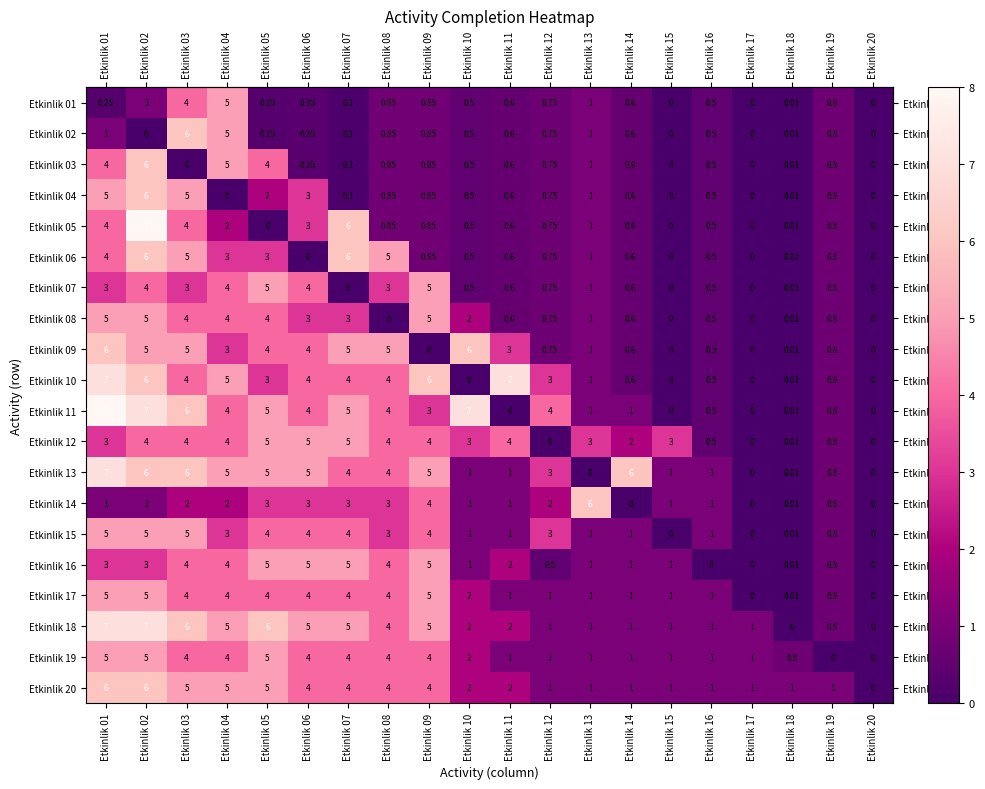

Is the value of Etkinlik 18 at Etkinlik 10 greater than the value of Etkinlik 08 at Etkinlik 18?

Yes